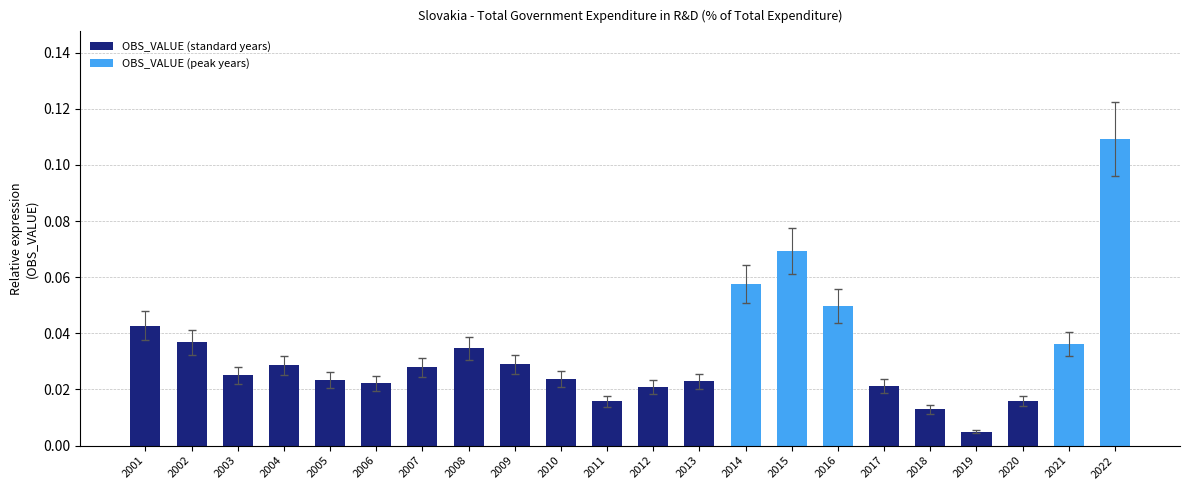

Which label corresponds to the smallest value in the chart?

2019